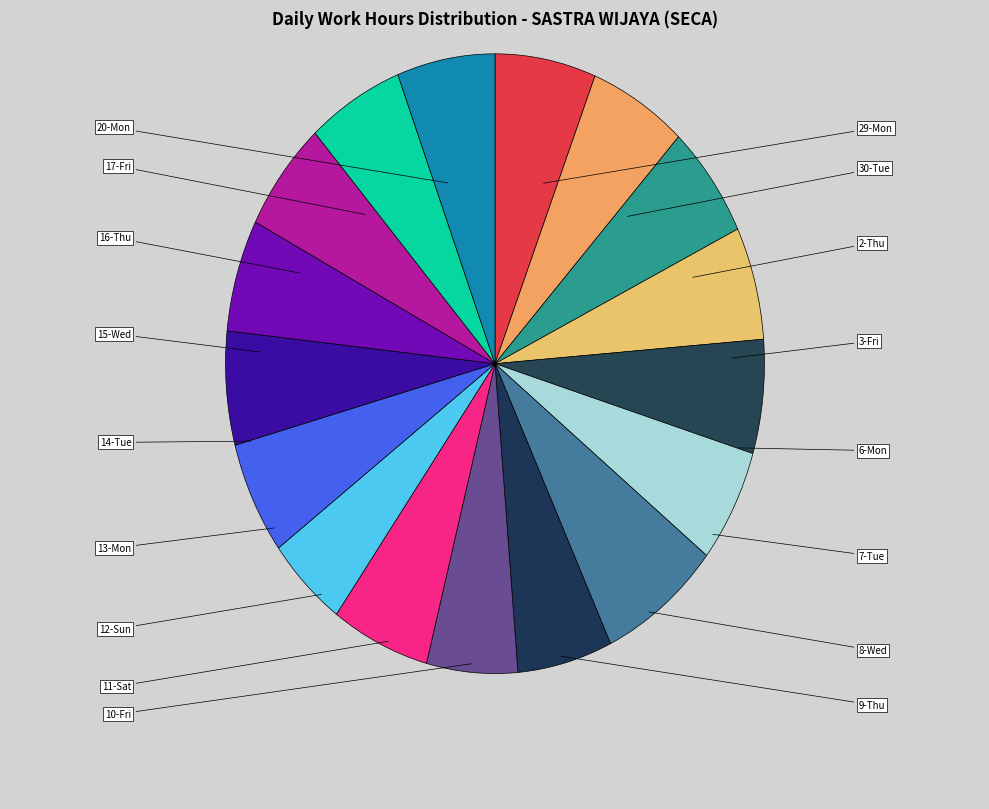

What percentage is NOT represented by 2-Thu?

94.1%